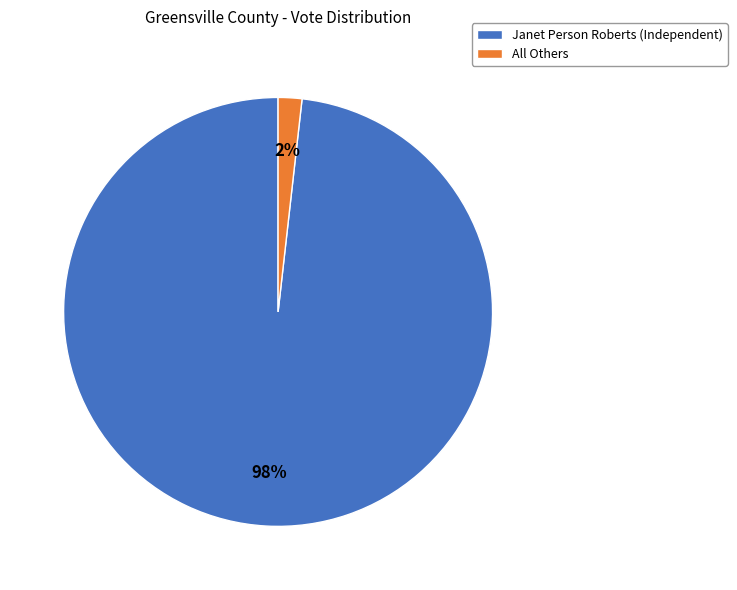

How many slices are in this pie chart?

2